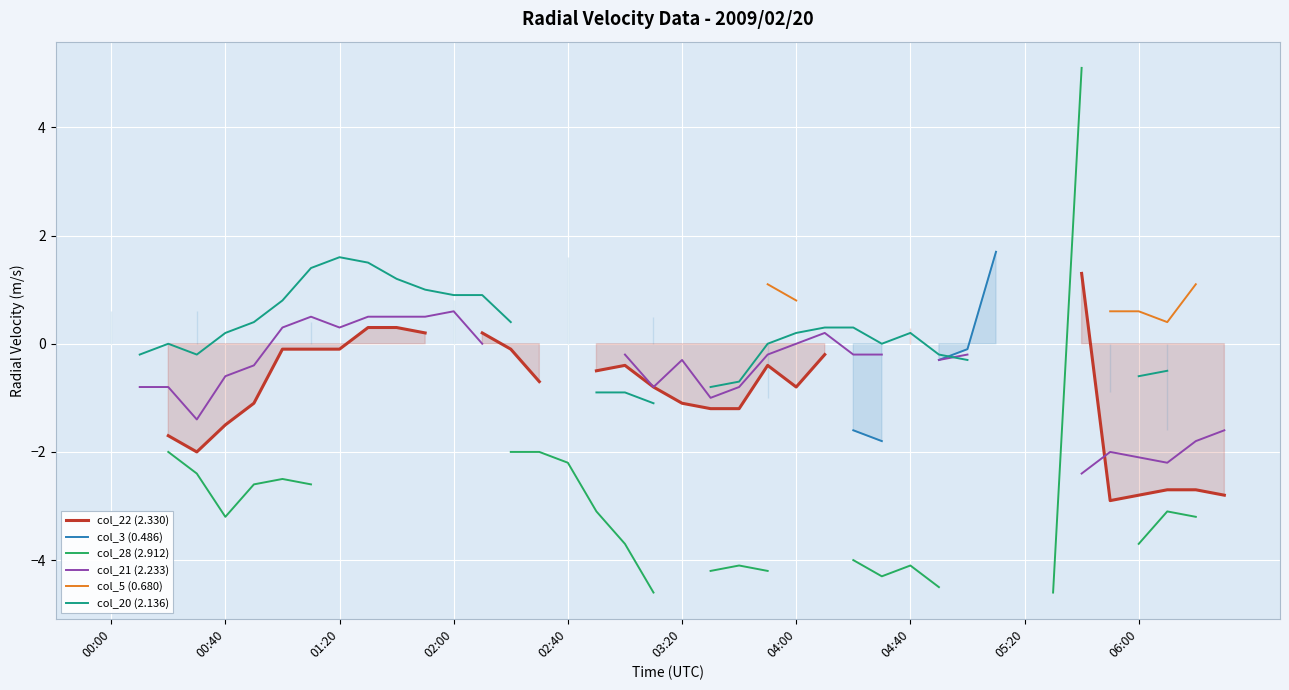

The value of col_22 (2.330) at 00:40 is -0.8. True or false?

False